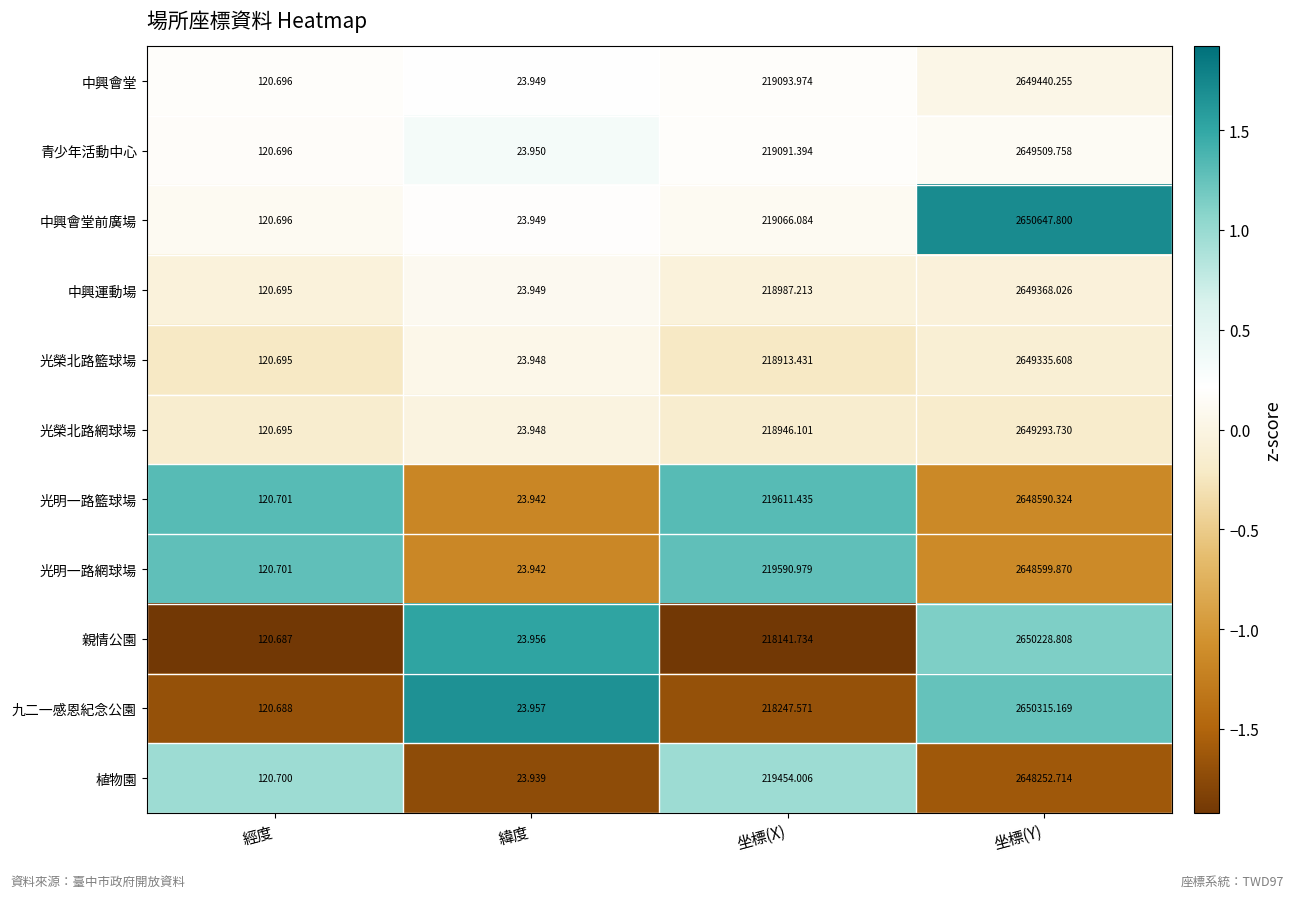

Rank the series by their maximum value, from lowest to highest.

植物園, 光明一路籃球場, 光明一路網球場, 光榮北路網球場, 光榮北路籃球場, 中興運動場, 中興會堂, 青少年活動中心, 親情公園, 九二一感恩紀念公園, 中興會堂前廣場